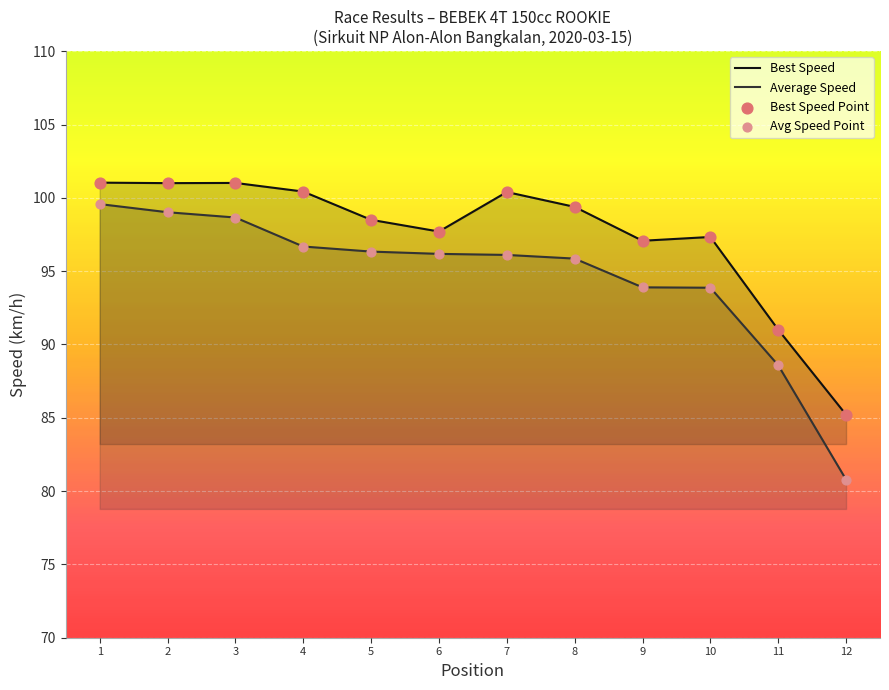

Which series reaches the maximum Y coordinate?

Best Speed